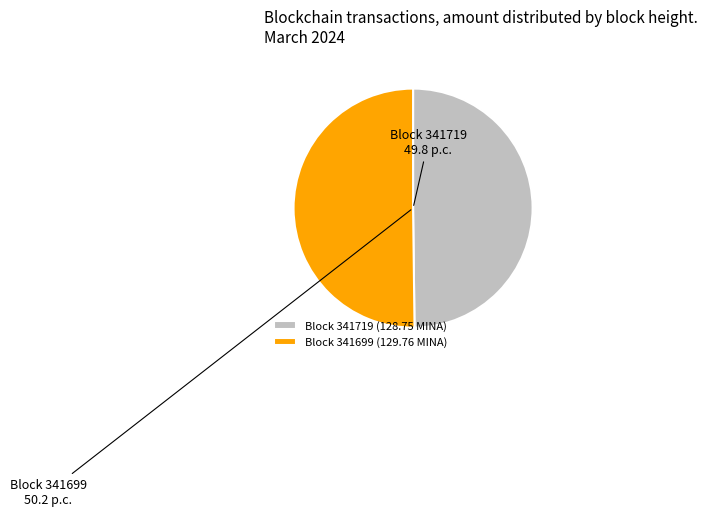

The Block 341699 (129.76 MINA) slice represents 55% of the pie. True or false?

False